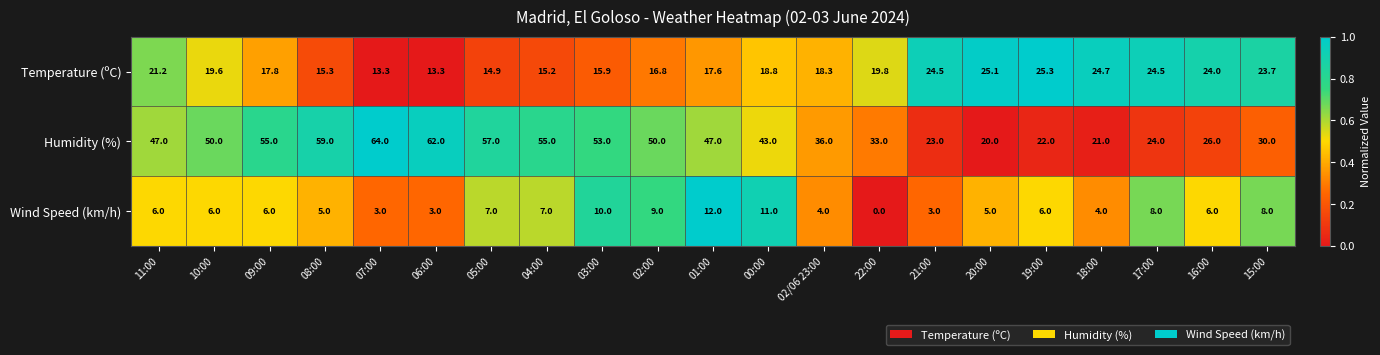

What is the greatest value displayed?

64.0